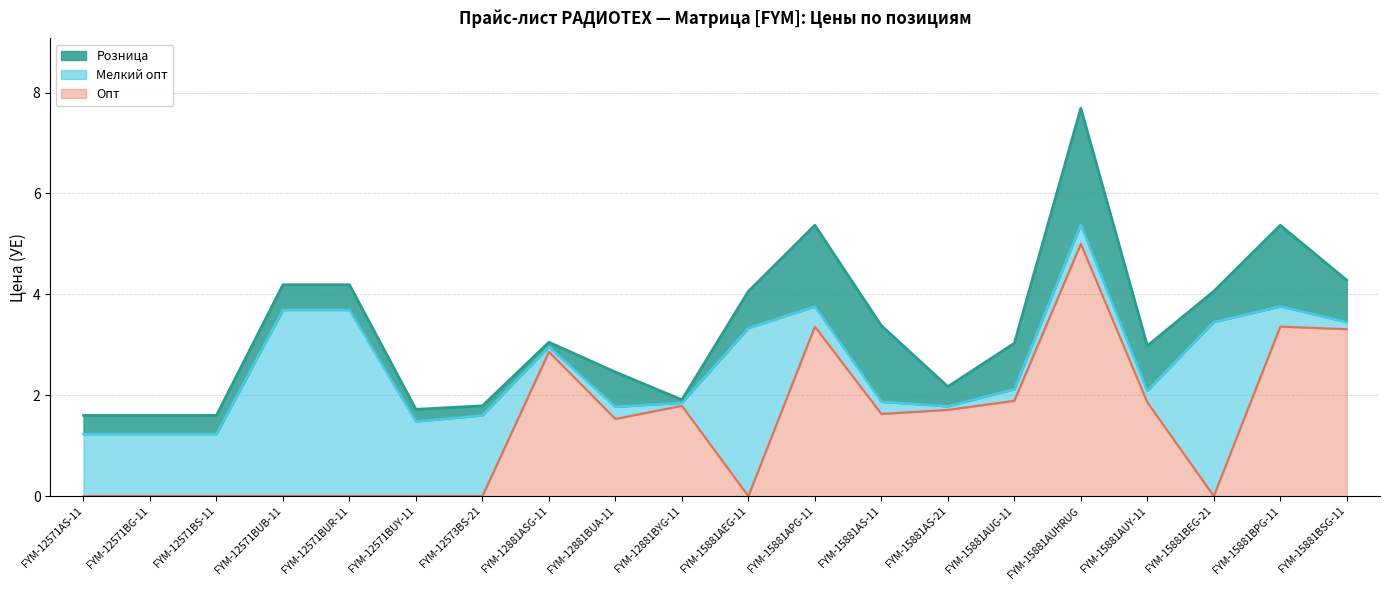

The value of Опт at FYM-12571BUB-11 is 0.0. True or false?

True